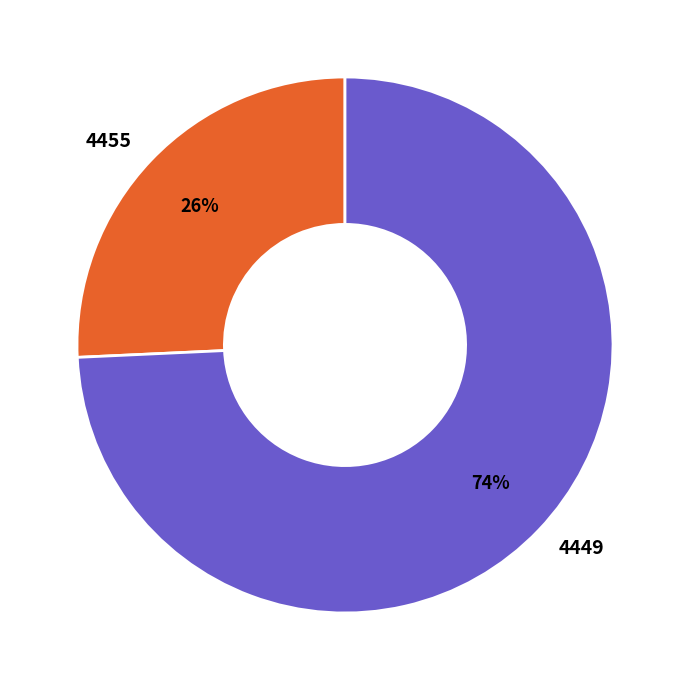

To the nearest percent, what percentage of the pie is 4449?

74%